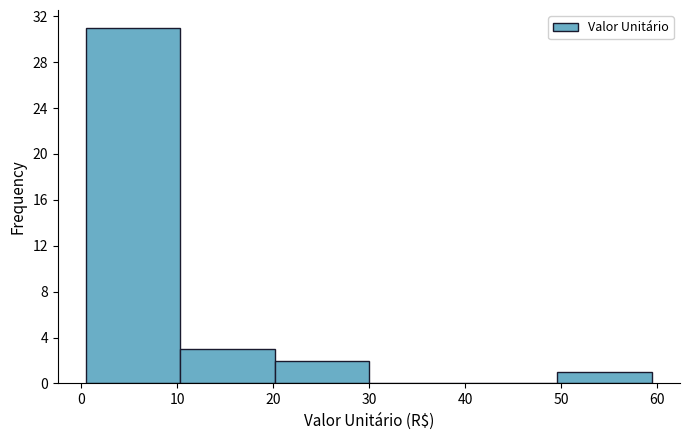

Over which range of the x-axis is the bar tallest?

1 to 10